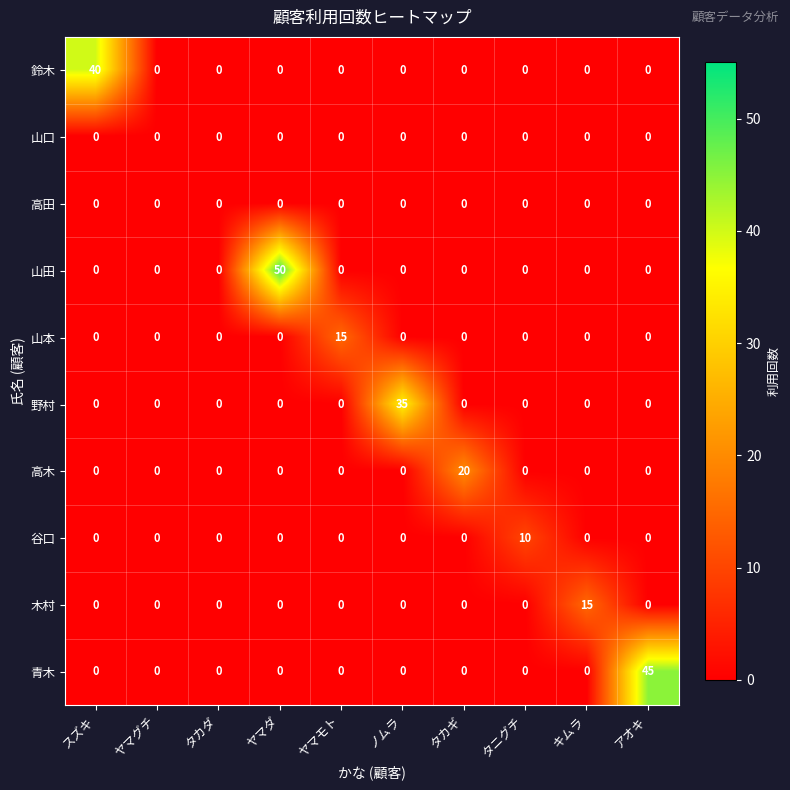

Which series changed the most between タカギ and アオキ?

青木